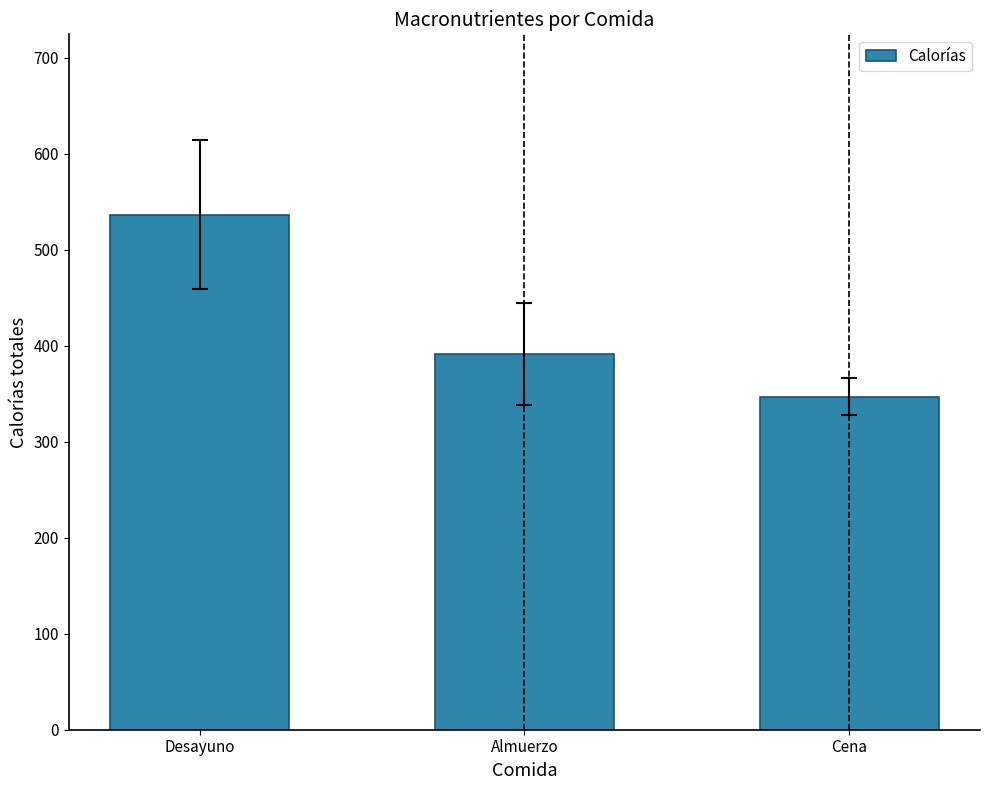

What is the average value?

424.8